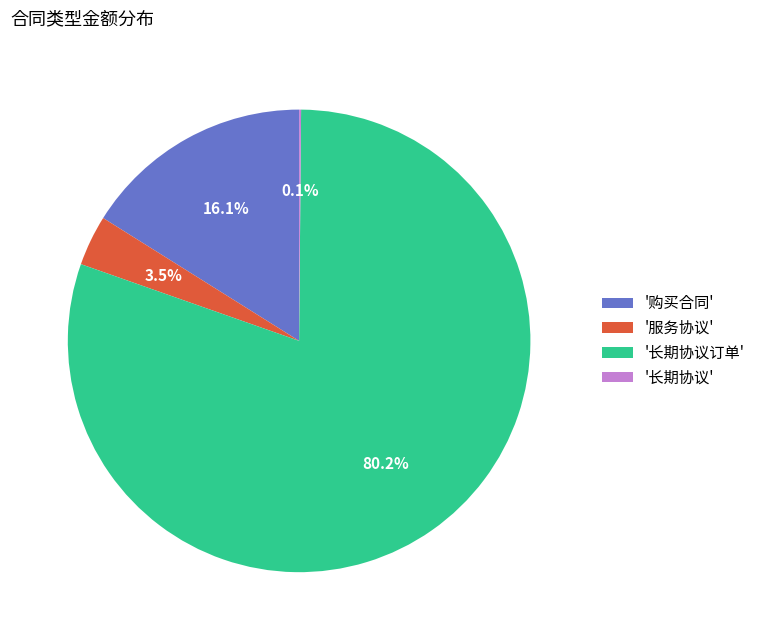

Between '长期协议订单' and '购买合同', which is larger?

'长期协议订单'